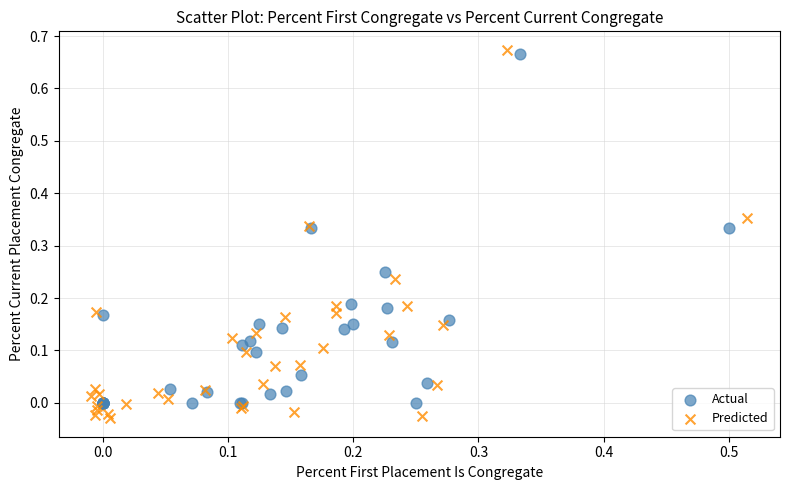

Which series has the largest Y range (max minus min)?

Predicted